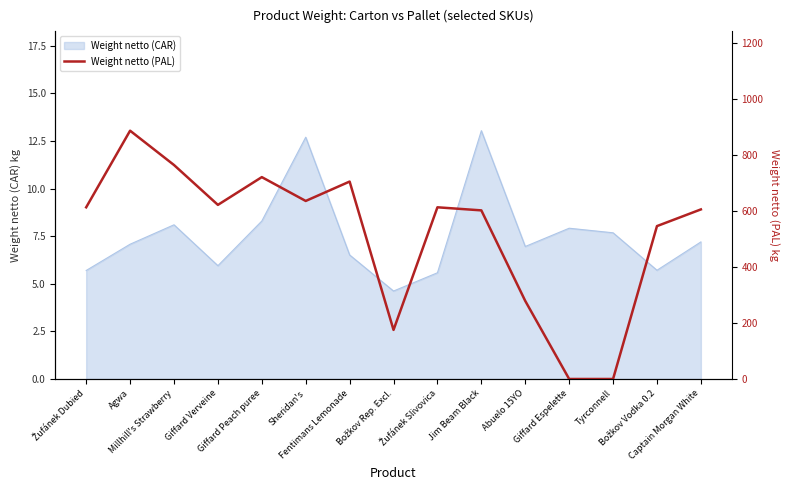

Reading left to right, list all the values displayed in this chart.

612.4	885.6	763.2	621.0	720.0	635.0	704.2	175.0	612.4	601.4	278.4	0.0	0.0	545.3	604.8